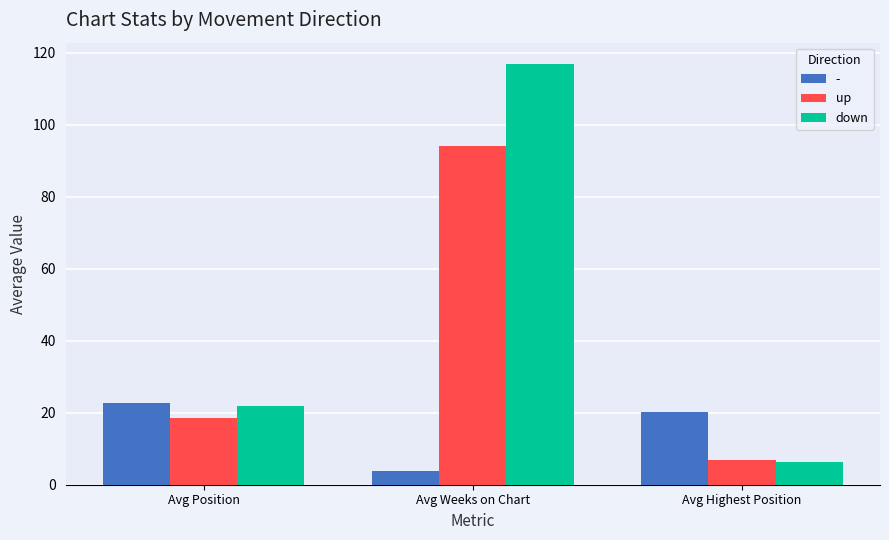

Is the value of up at Avg Weeks on Chart greater than the value of down at Avg Position?

Yes